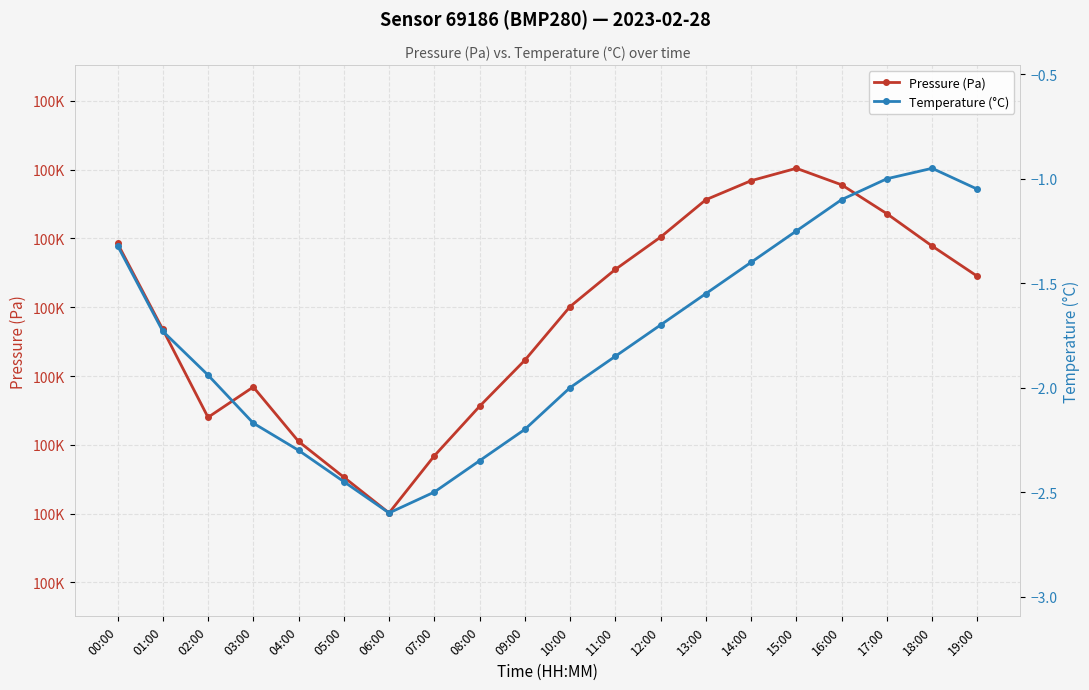

Where is the first local maximum for Temperature (°C)?

18:00